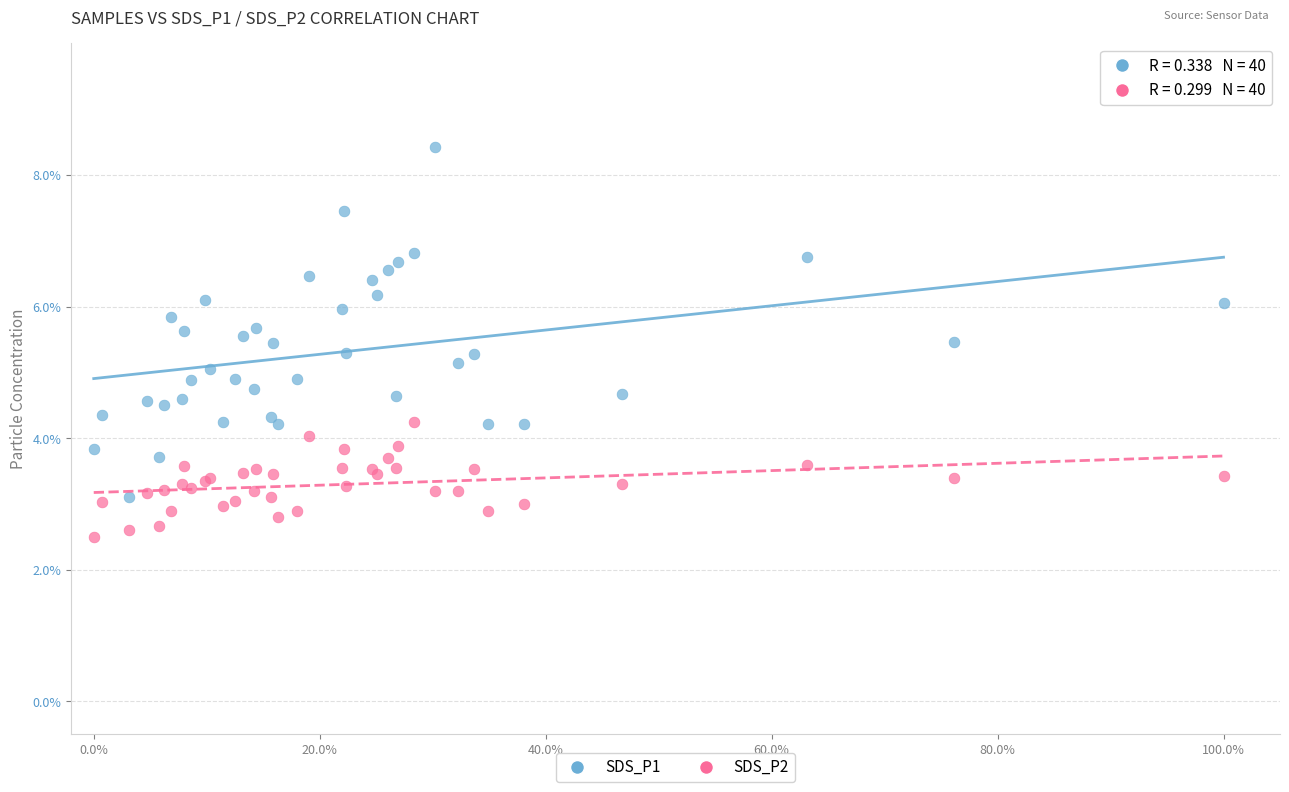

Which series contains the highest Y value?

SDS_P1